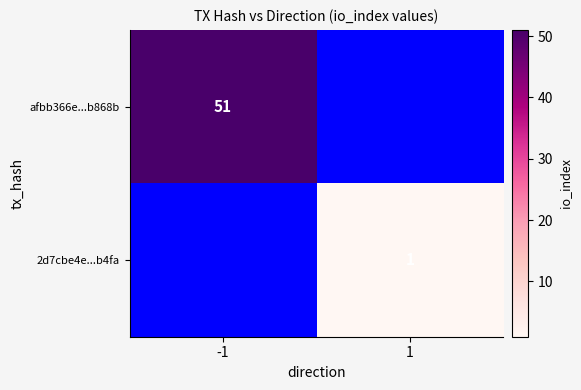

True or false: afbb366e...b868b has a value of 84 at -1.

False